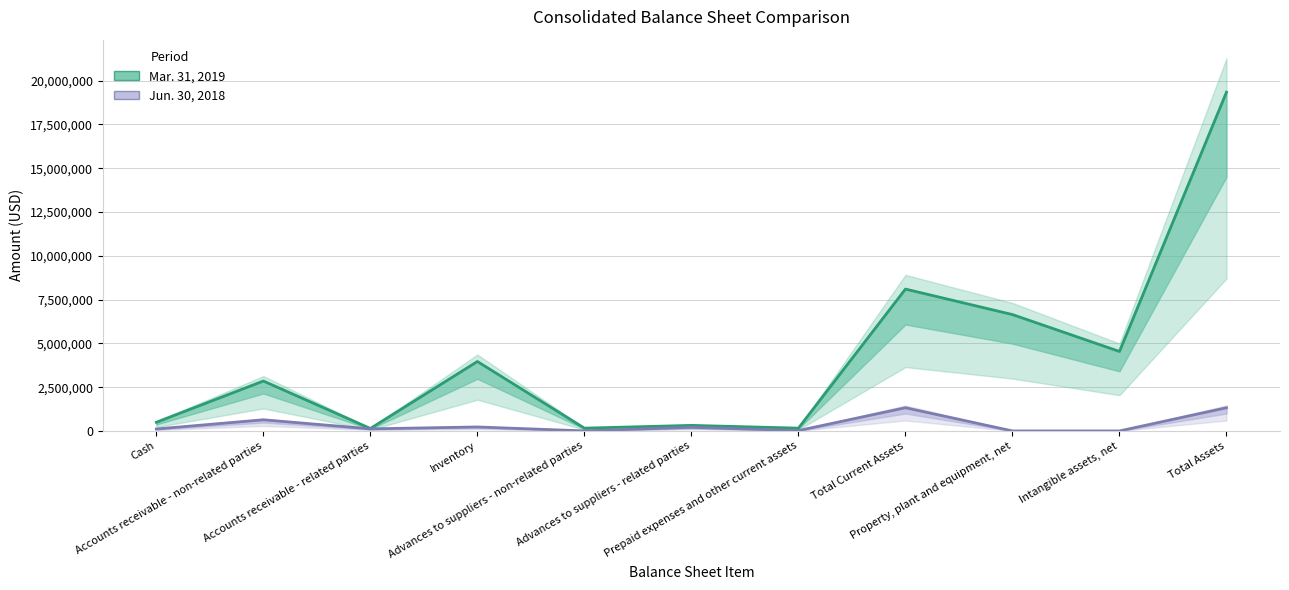

Which category has the lowest value in the Mar. 31, 2019 series?

Accounts receivable - related parties